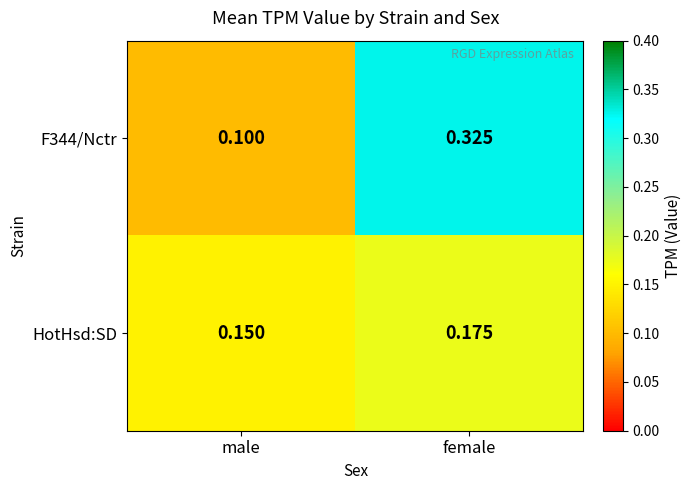

Which category has the lowest value across all series?

male